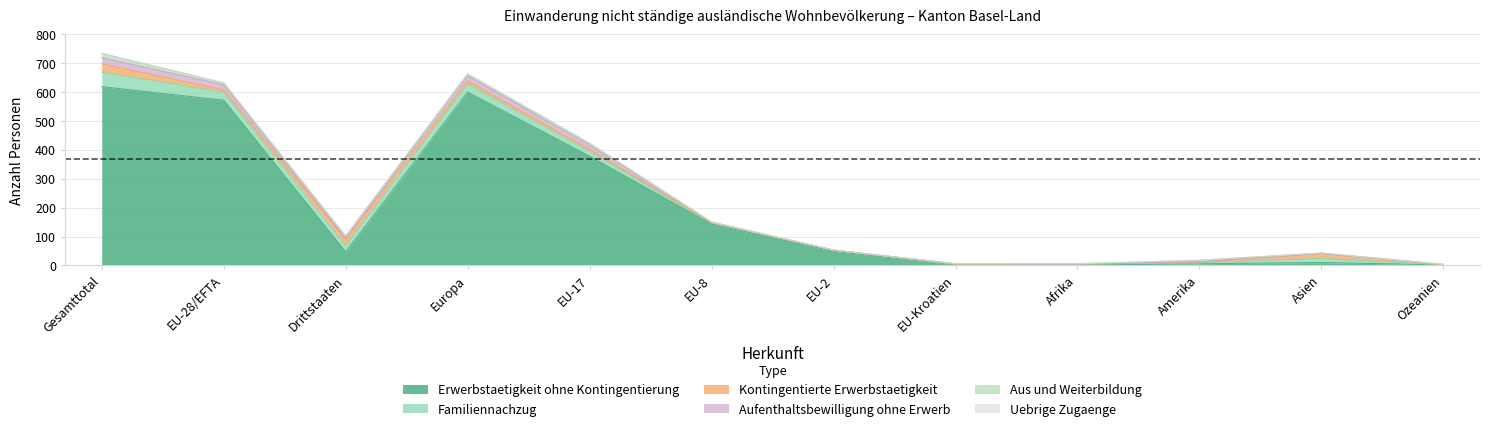

After their last crossing, which series has the higher values: Aufenthaltsbewilligung ohne Erwerb or Kontingentierte Erwerbstaetigkeit?

Aufenthaltsbewilligung ohne Erwerb